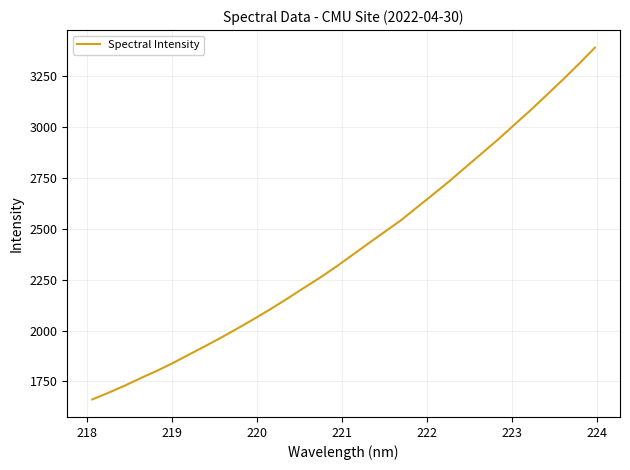

What is the greatest value displayed?

3391.1